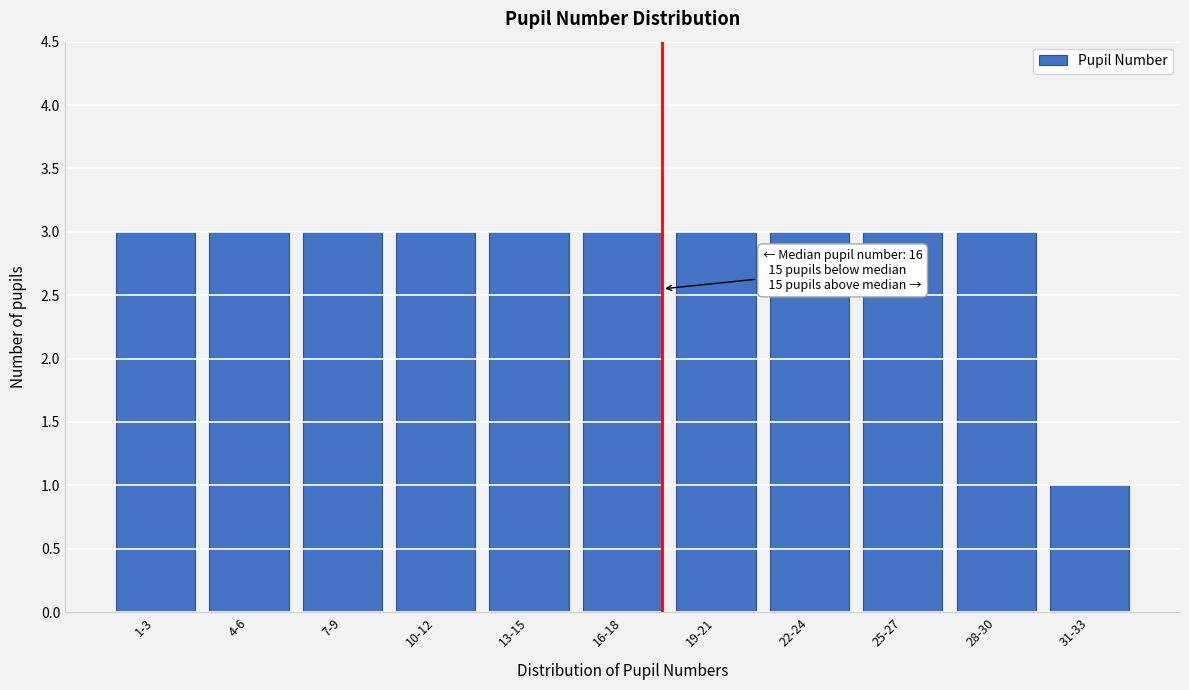

Reading left to right, transcribe all the data shown in this chart.

3	3	3	3	3	3	3	3	3	3	1